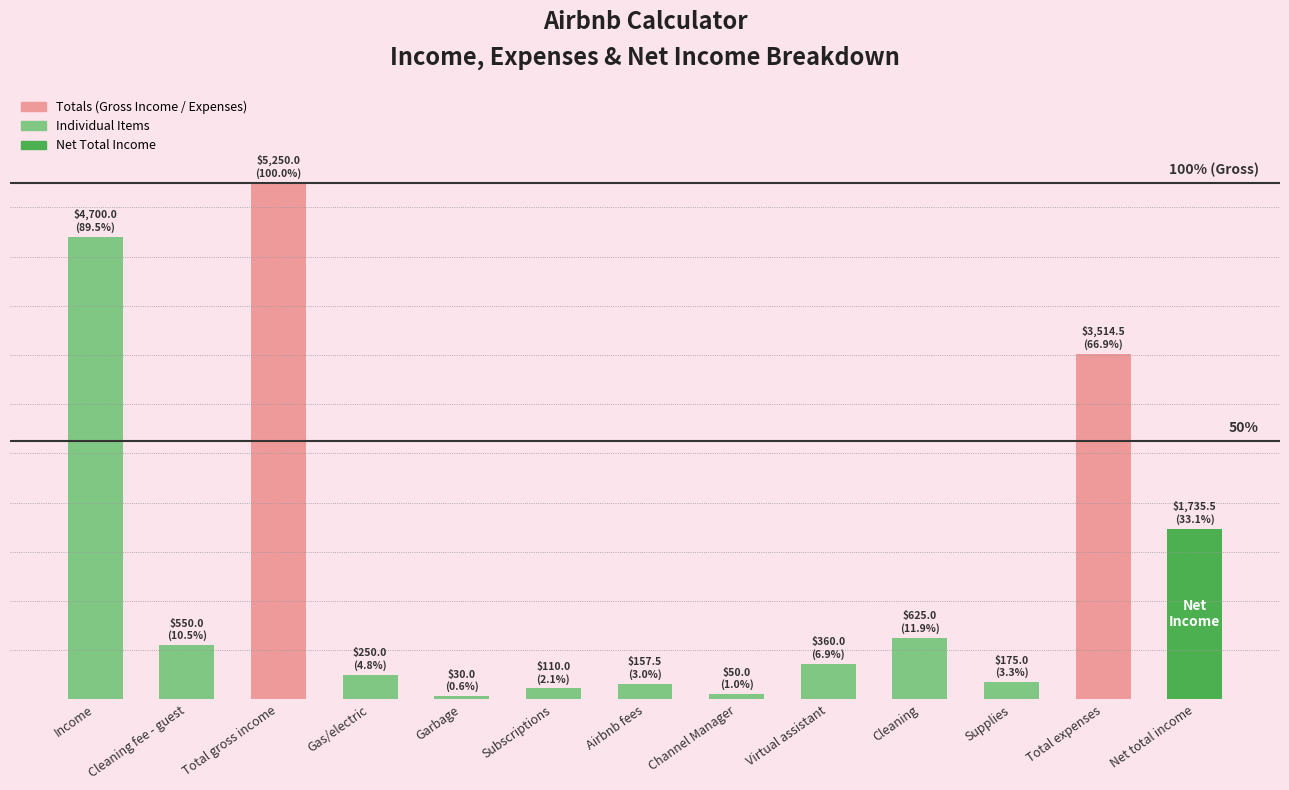

Which has a higher value, Supplies or Total gross income?

Total gross income